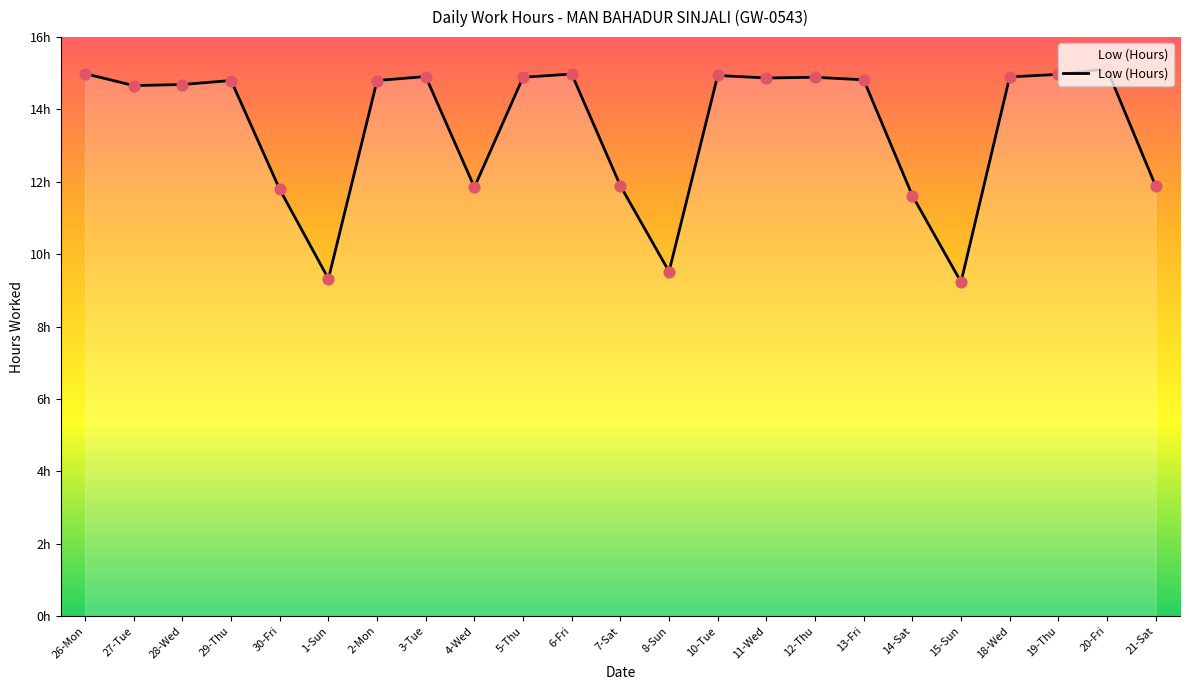

Between 8-Sun and 29-Thu, which is larger?

29-Thu